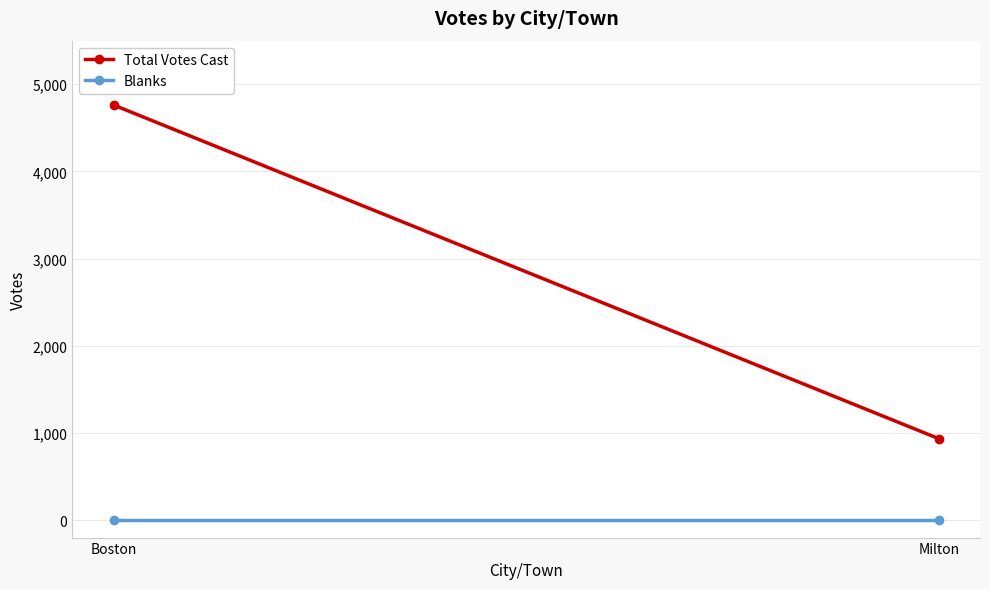

What position from the left is Milton?

2